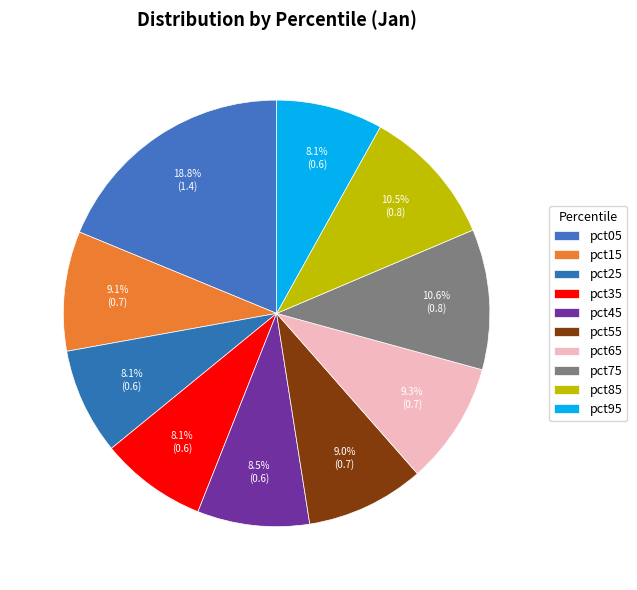

What percentage is the pct15 slice, to the nearest percent?

9%